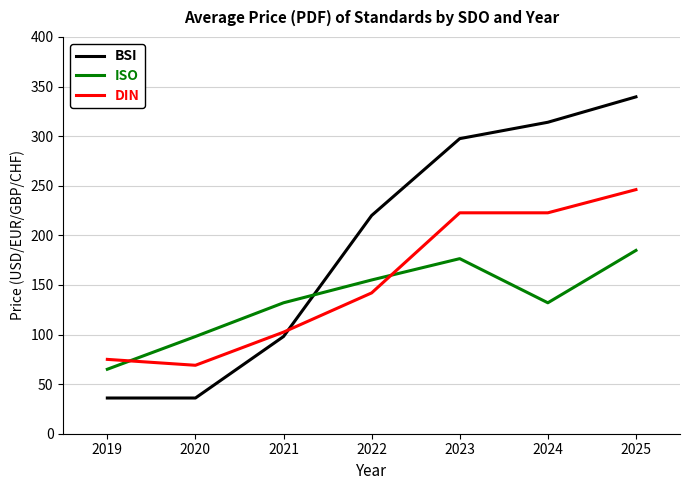

What value does the DIN series have at 2020?

69.0